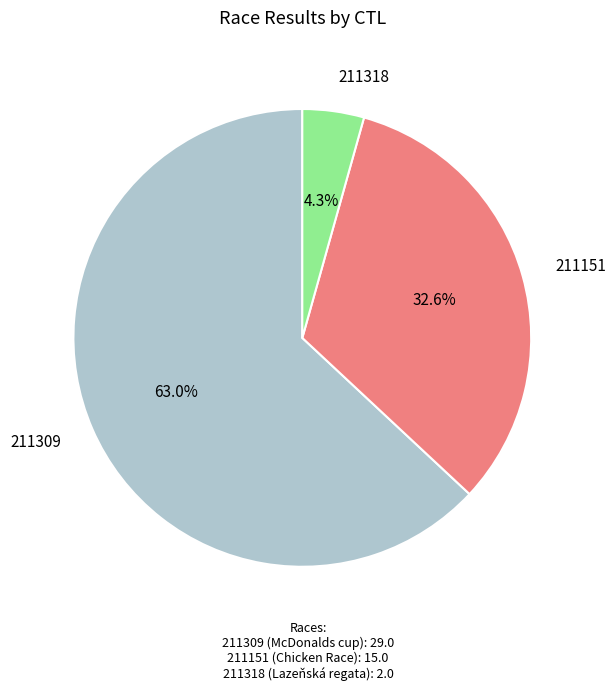

Is there a majority slice in this chart?

Yes